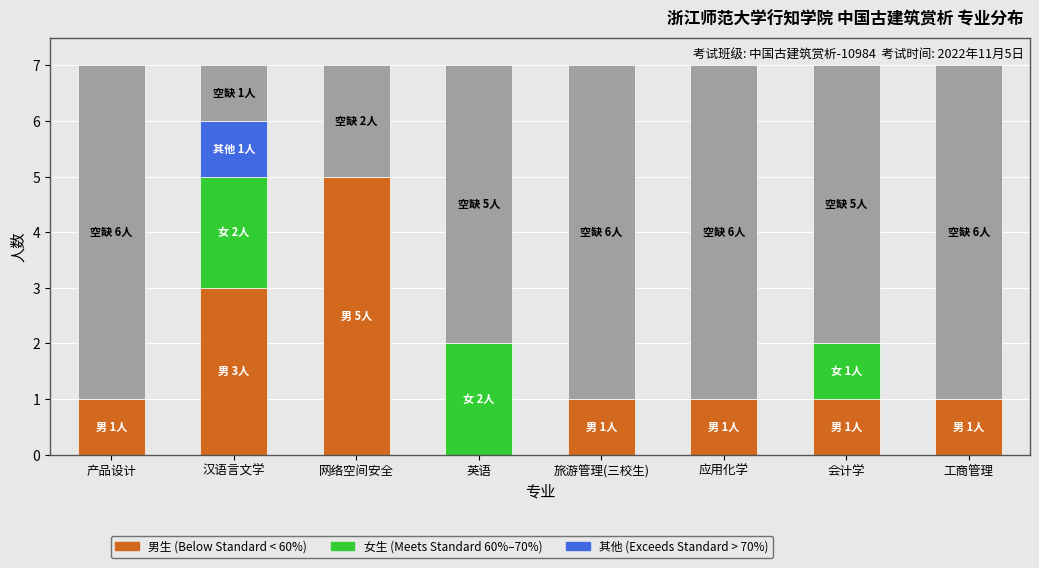

At which category is the sum across all series the highest?

汉语言文学